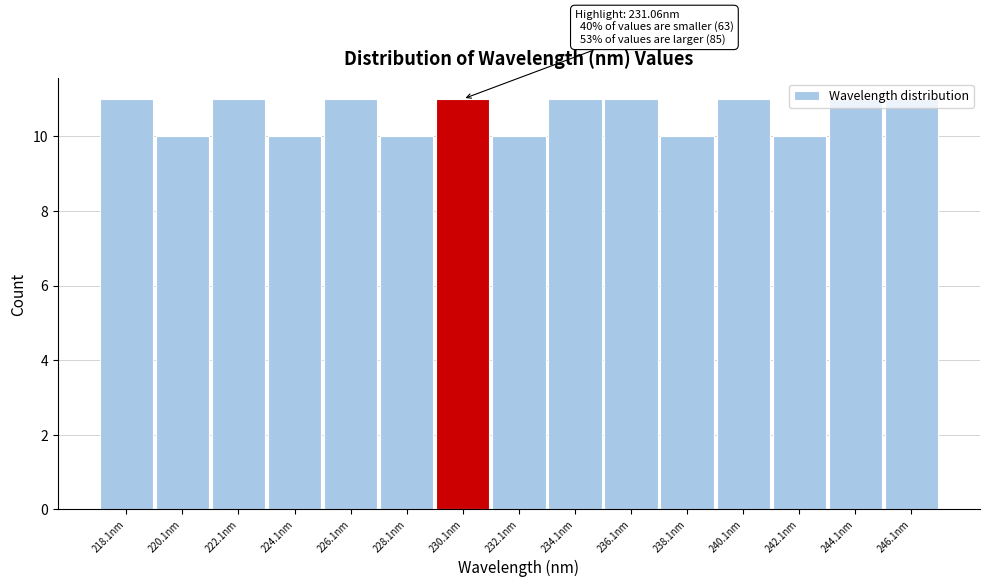

The chart shows a value of 19 at 234.1nm. True or false?

False